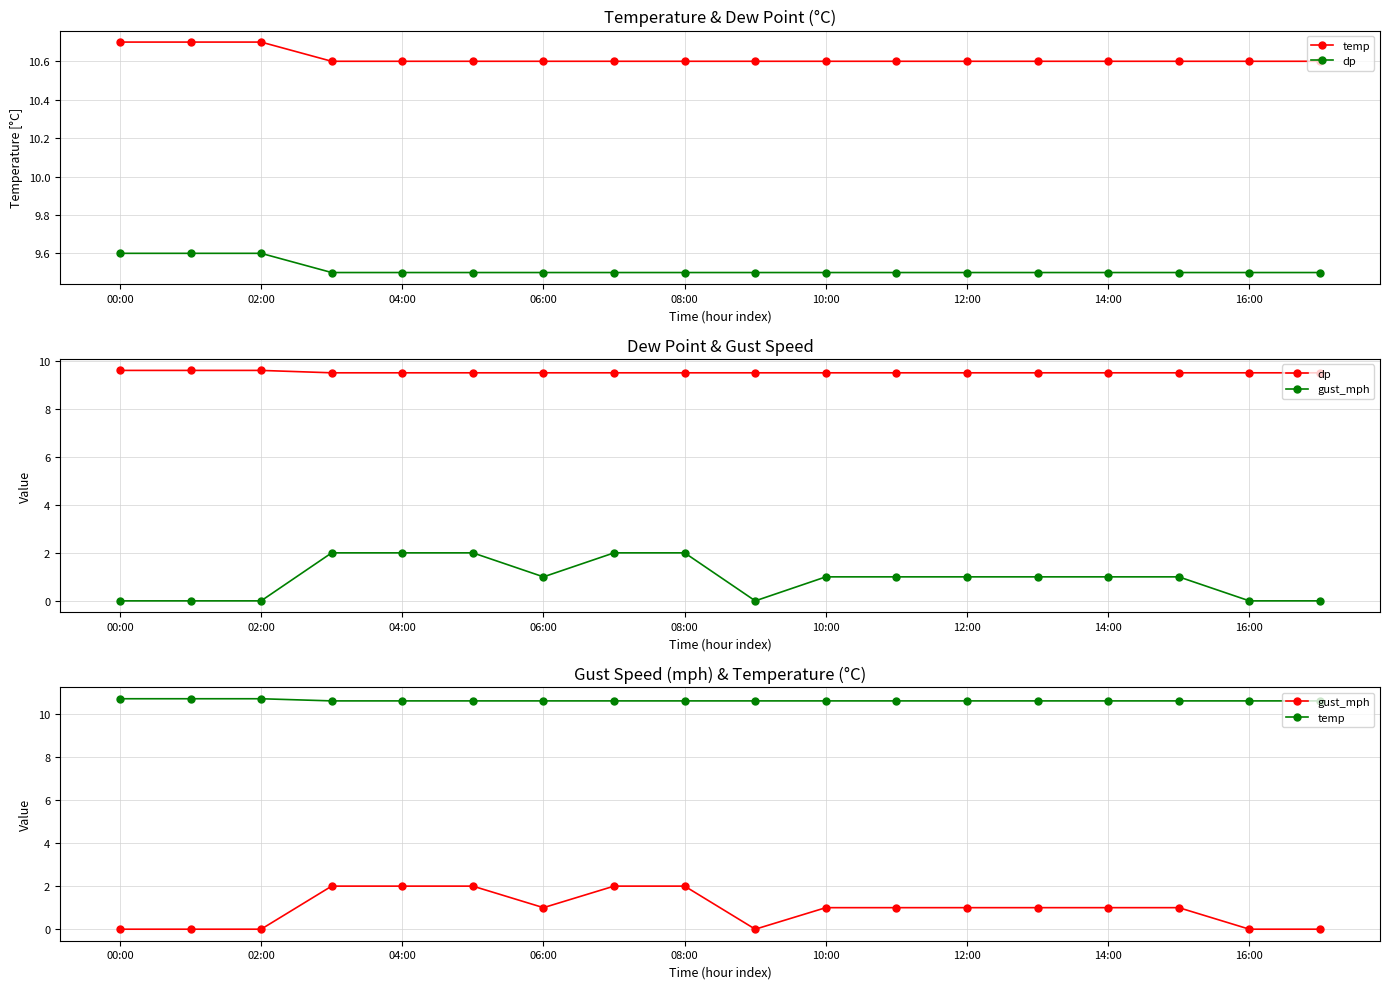

Count the dp values in the range 9 to 10.

18